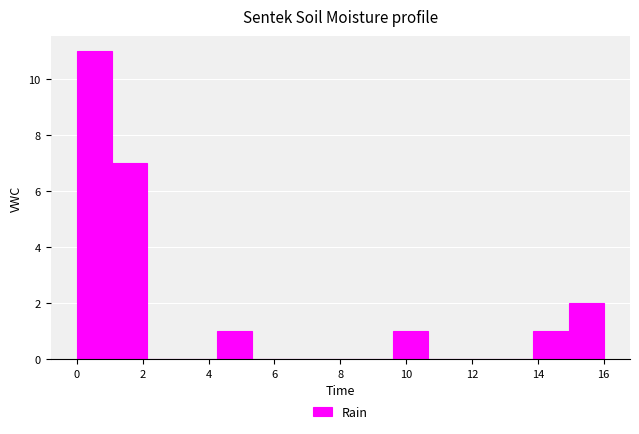

Reading left to right, list every bar in this chart as the range it spans on the x-axis followed by its height. Neither the bar edges nor the heights are printed on the chart, so give them approximately, as read against the axes.

0.0 to 1.0: 11
1.0 to 2.2: 7
2.2 to 3.2: 0
3.2 to 4.2: 0
4.2 to 5.4: 1
5.4 to 6.4: 0
6.4 to 7.4: 0
7.4 to 8.6: 0
8.6 to 9.6: 0
9.6 to 10.6: 1
10.6 to 11.8: 0
11.8 to 12.8: 0
12.8 to 13.8: 0
13.8 to 15.0: 1
15.0 to 16.0: 2